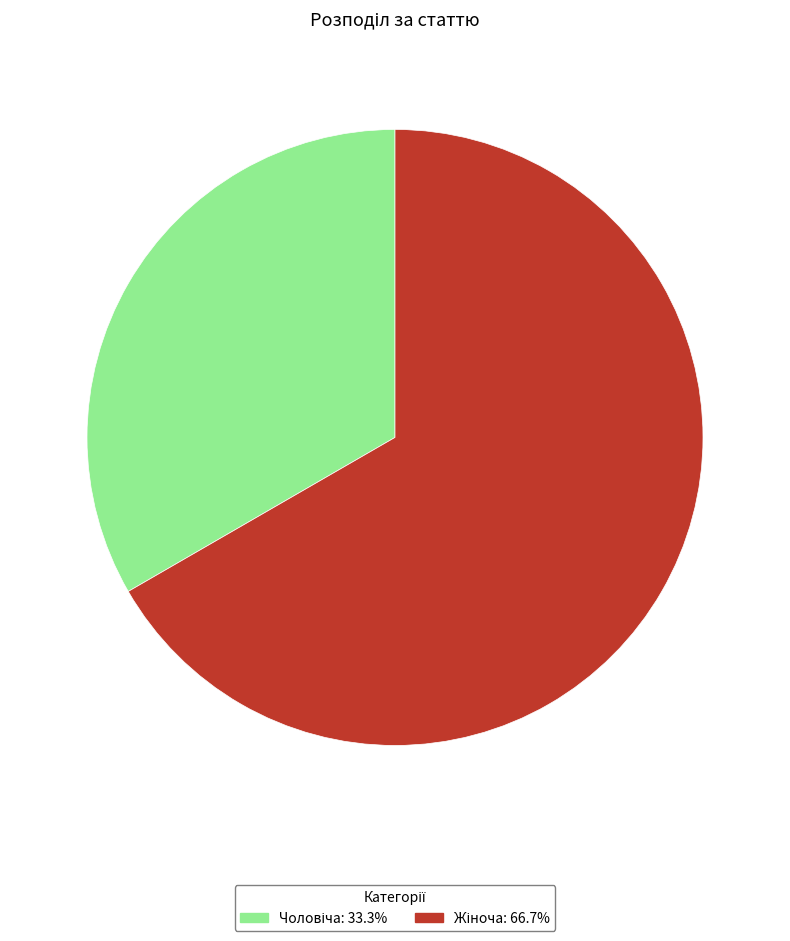

Is there any slice that represents more than half of the pie?

Yes